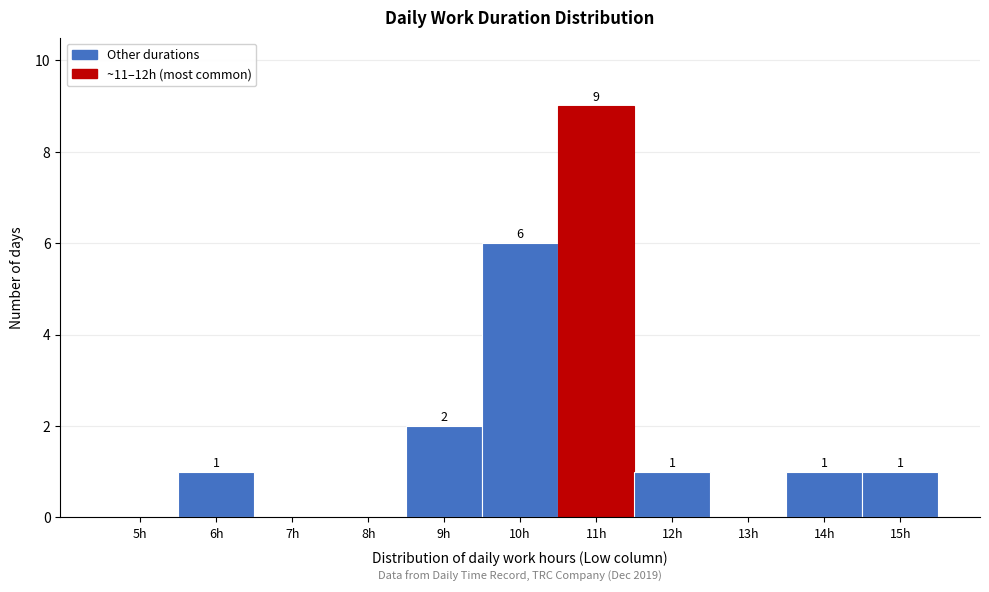

Reading right to left, transcribe all the data shown in this chart.

15h=1	14h=1	13h=0	12h=1	11h=9	10h=6	9h=2	8h=0	7h=0	6h=1	5h=0